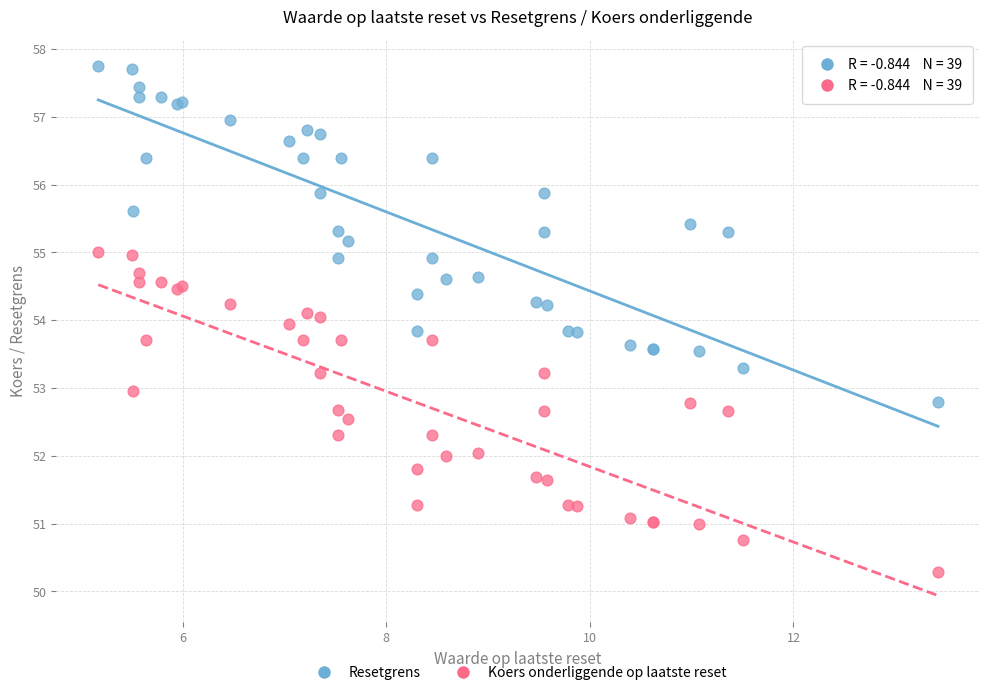

Which series contains the lowest Y value?

Koers onderliggende op laatste reset